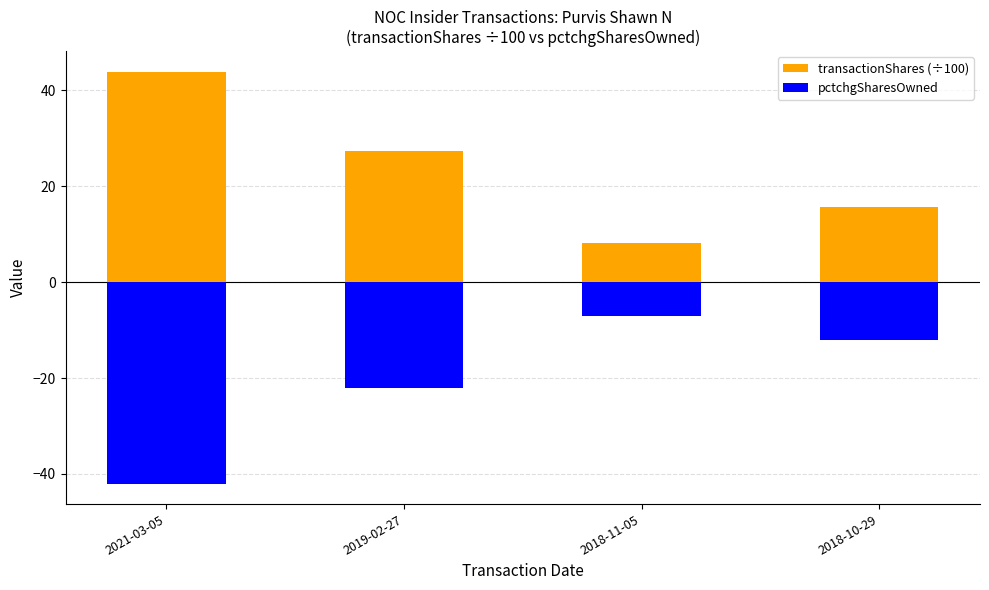

What is the average value of the pctchgSharesOwned series?

-20.8